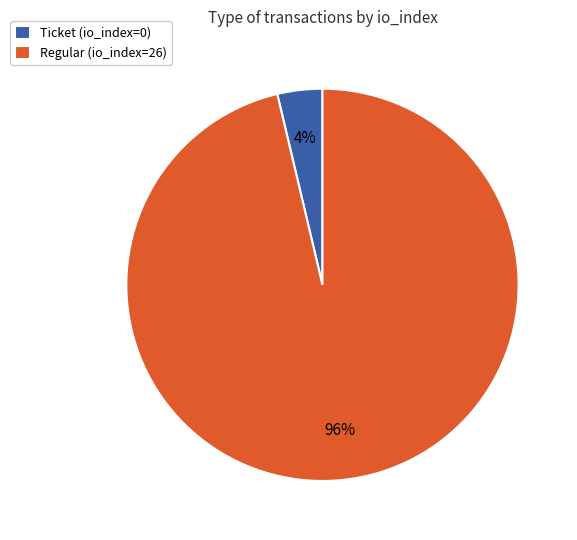

Is the sum of Regular (io_index=26) and Ticket (io_index=0) greater than half?

Yes